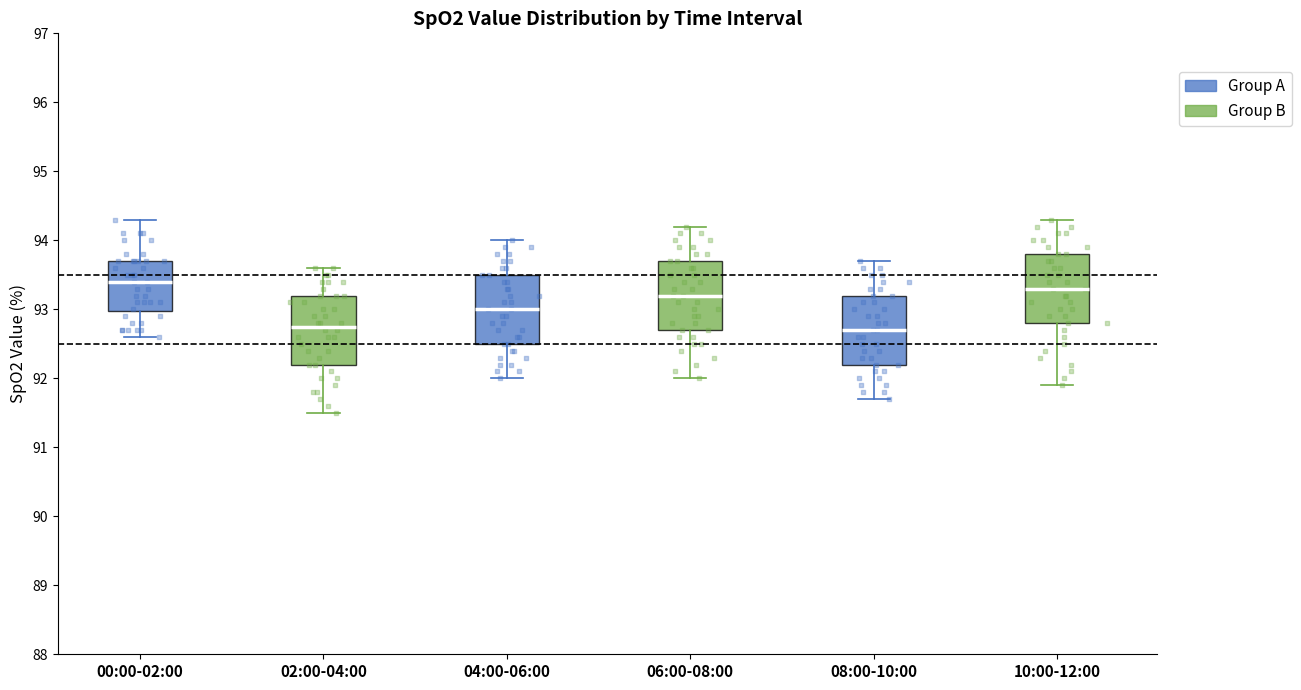

Reading left to right, read every box against the y-axis: the position of its median line, the range the box covers, and the ends of its whiskers. The values are not printed on the chart, so give them approximately, as read against the axis.

00:00-02:00: median 93.4, box 93.0 to 93.7, whiskers 92.6 to 94.3
02:00-04:00: median 92.8, box 92.2 to 93.2, whiskers 91.5 to 93.6
04:00-06:00: median 93.0, box 92.5 to 93.5, whiskers 92.0 to 94.0
06:00-08:00: median 93.2, box 92.7 to 93.7, whiskers 92.0 to 94.2
08:00-10:00: median 92.7, box 92.2 to 93.2, whiskers 91.7 to 93.7
10:00-12:00: median 93.3, box 92.8 to 93.8, whiskers 91.9 to 94.3